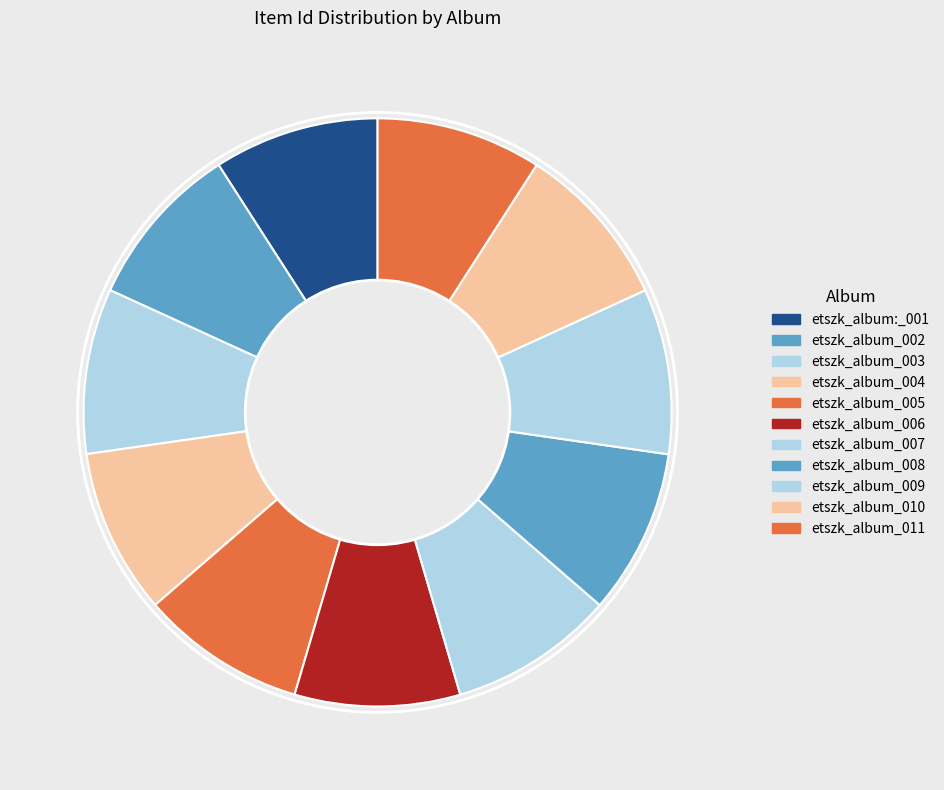

The etszk_album_004 slice represents 2% of the pie. True or false?

False